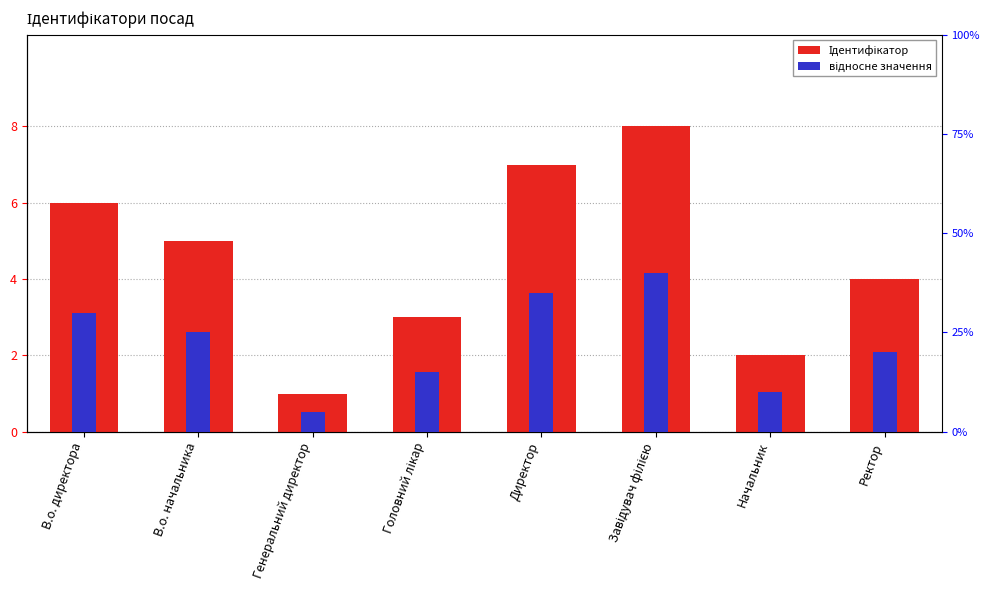

Which category has the lowest value in the відносне значення series?

Генеральний директор